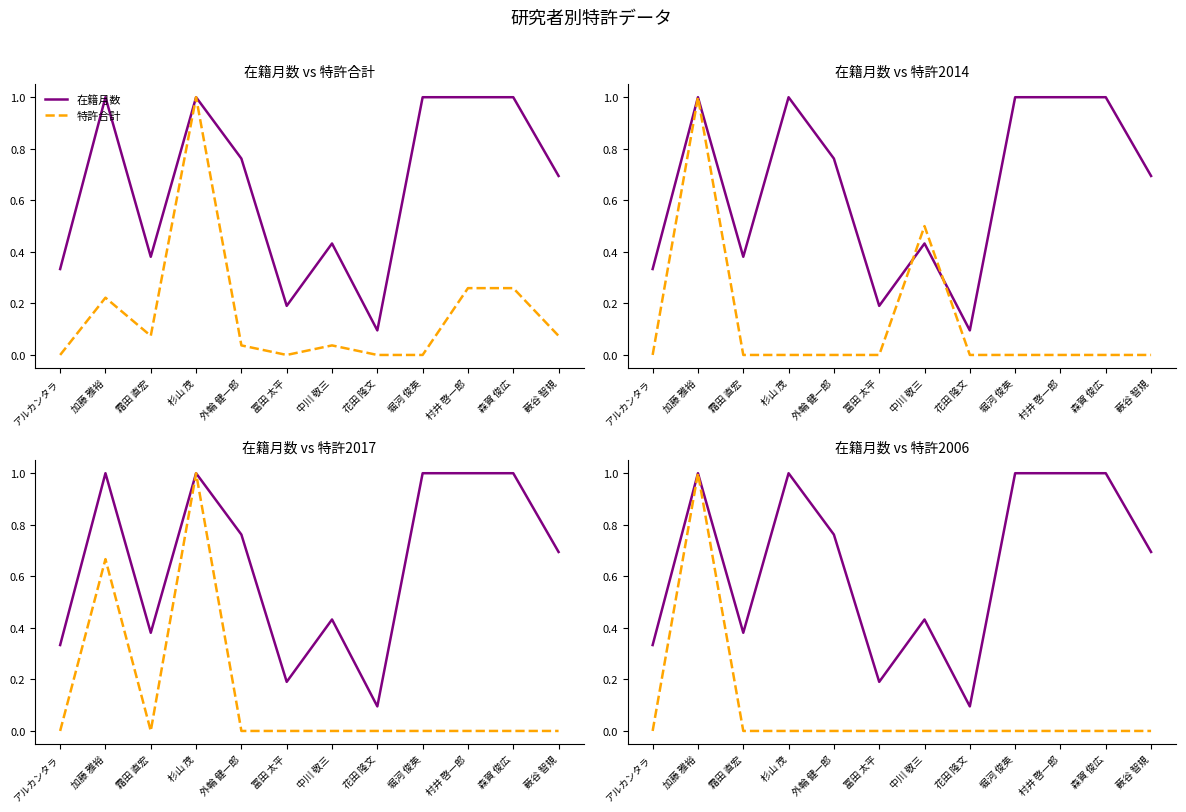

Between 花田 隆文 and 堀河 俊英, which series saw the biggest shift?

在籍月数